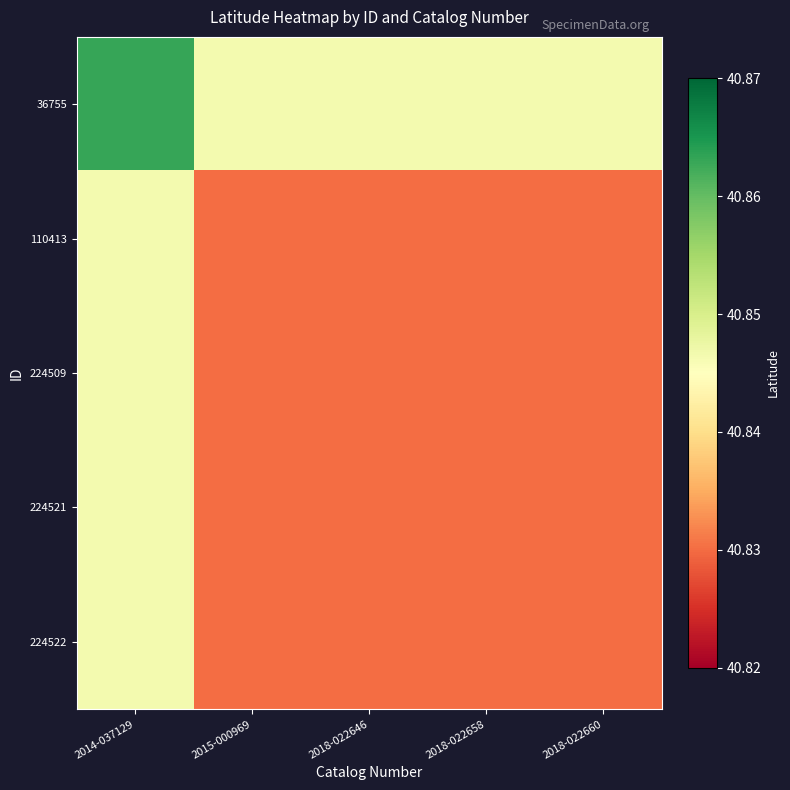

At 2018-022660, list the series in order from smallest to largest.

110413, 224509, 224521, 224522, 36755